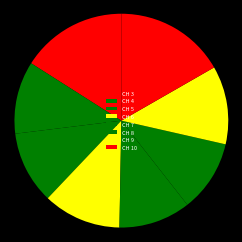

To the nearest percent, what portion does CH 8 represent?

11%